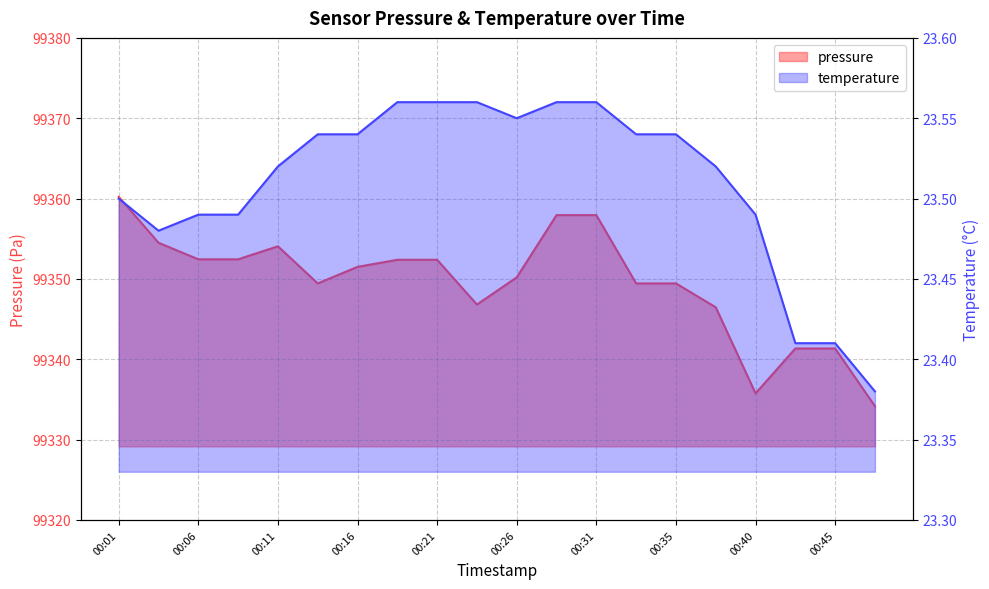

Where is the first local maximum for pressure?

00:11